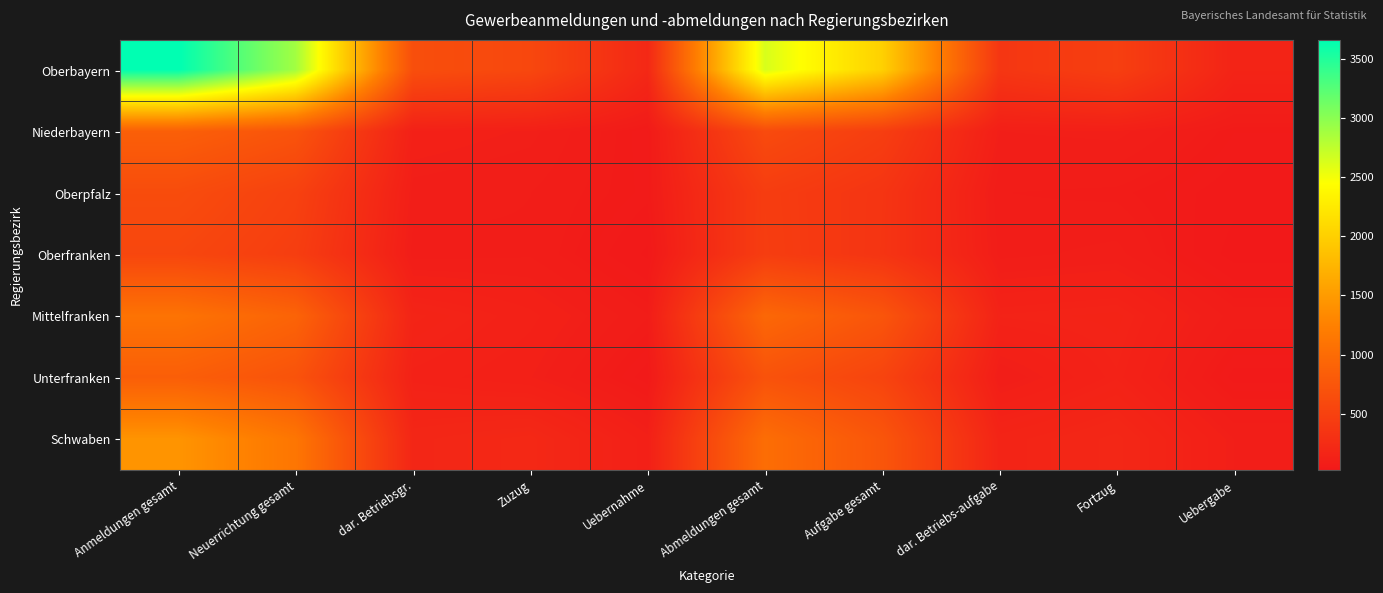

Between Anmeldungen gesamt and dar. Betriebs-aufgabe, which is larger?

Anmeldungen gesamt